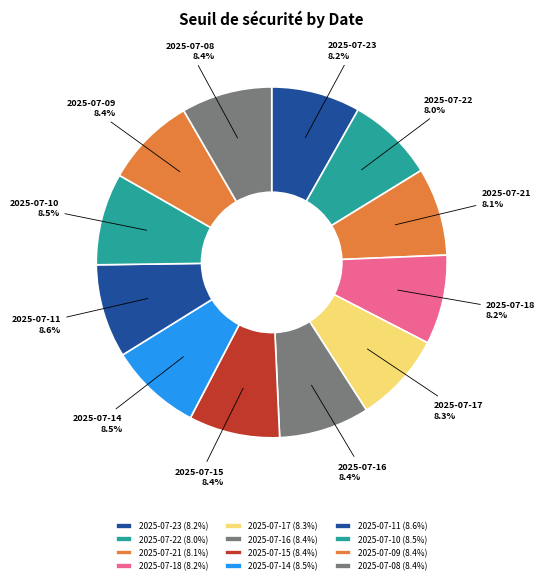

What is the ratio of the value at 2025-07-11 to the value at 2025-07-16?

1.0